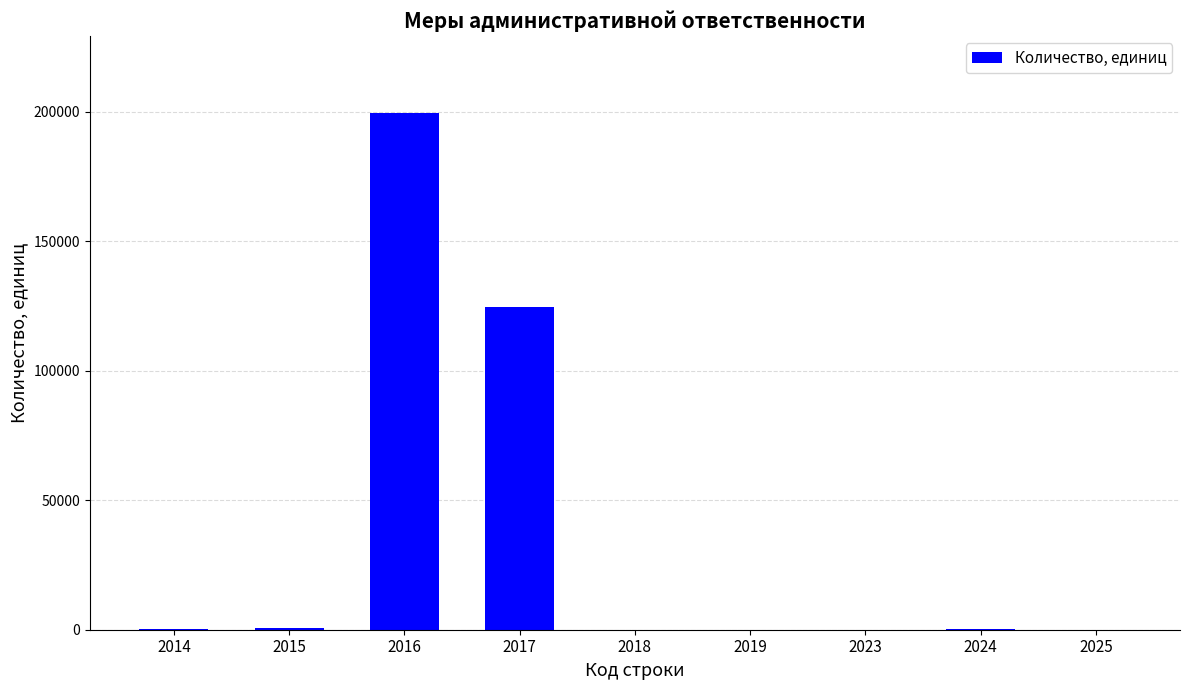

True or false: the data shows 47386 at 2016.

False